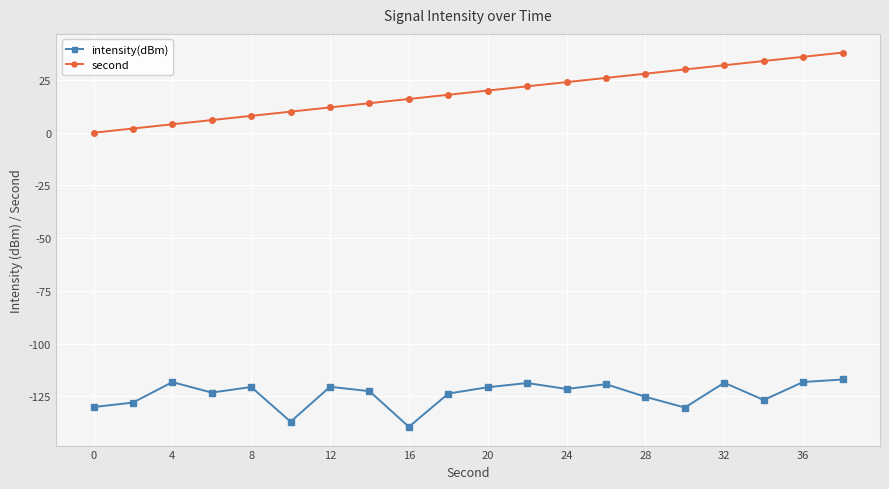

Rank the series by their maximum value, from lowest to highest.

intensity(dBm), second